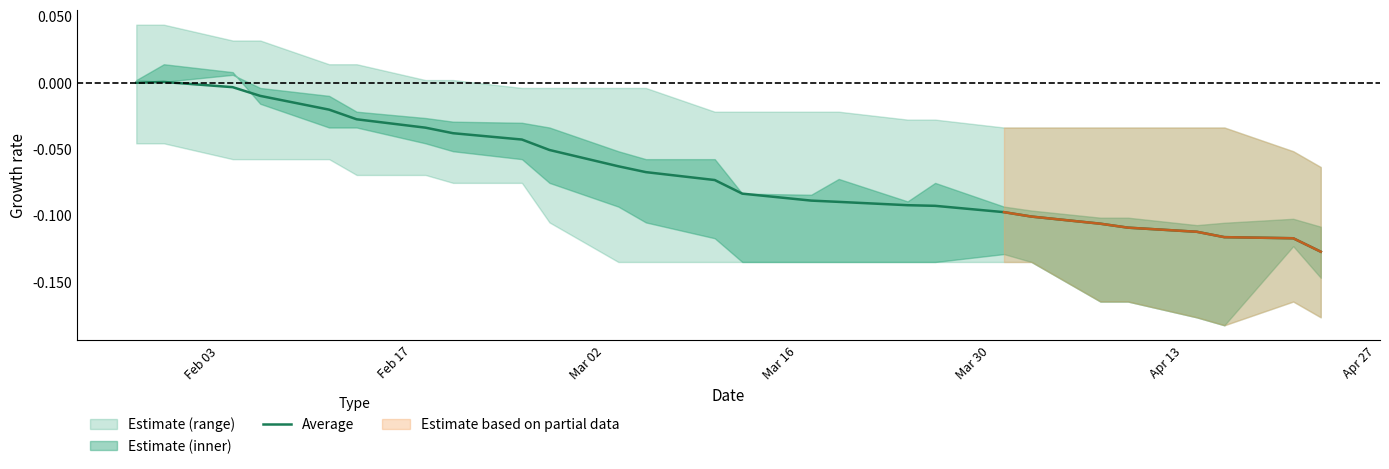

What is the sum of all values?

-1.8